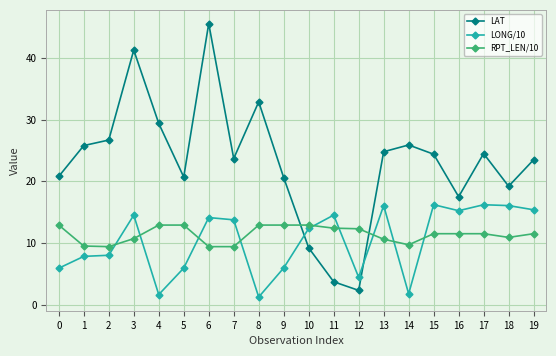

True or false: LAT and LONG/10 cross at least once.

True